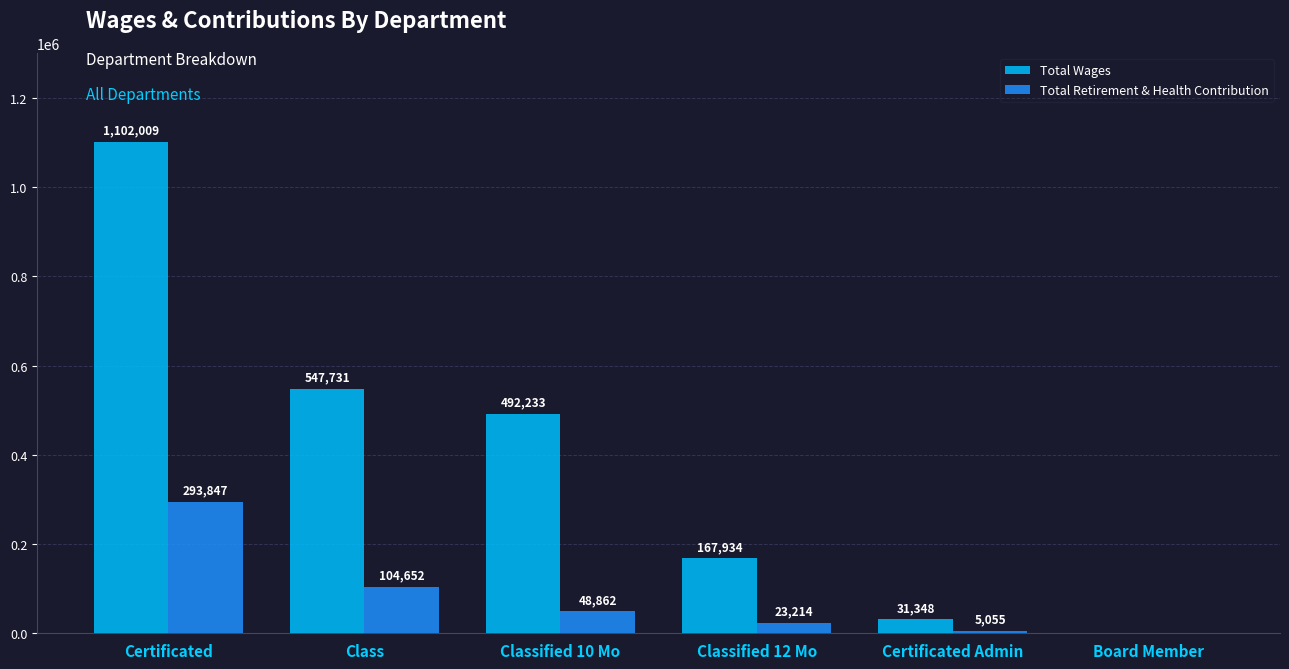

Read the Total Wages value at Certificated, to the nearest 10.

1102010